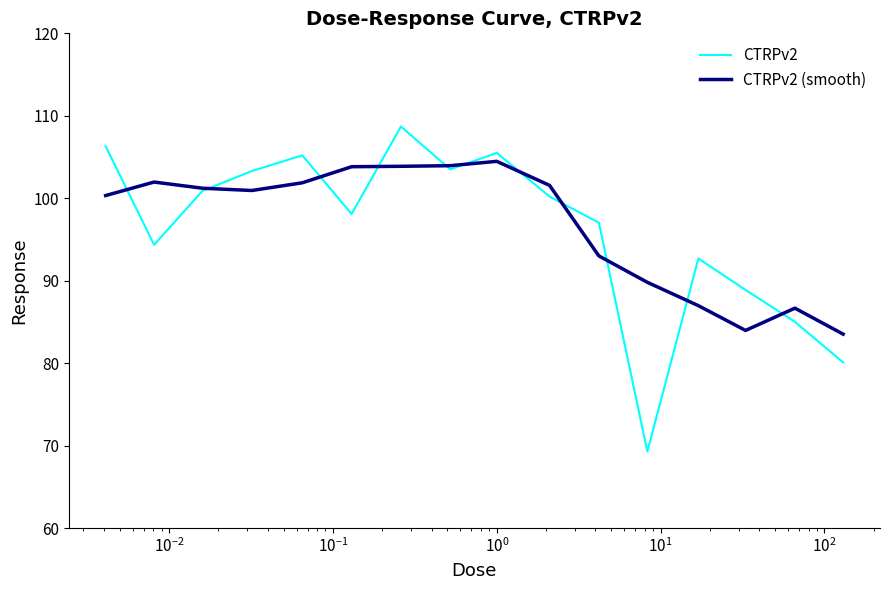

Count the number of data series in this chart.

2